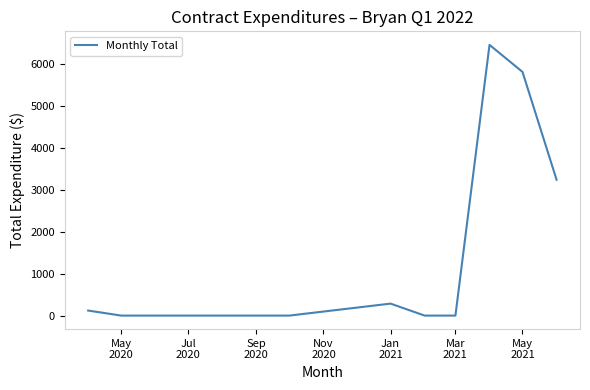

What is the difference between the maximum and minimum values?

6446.7